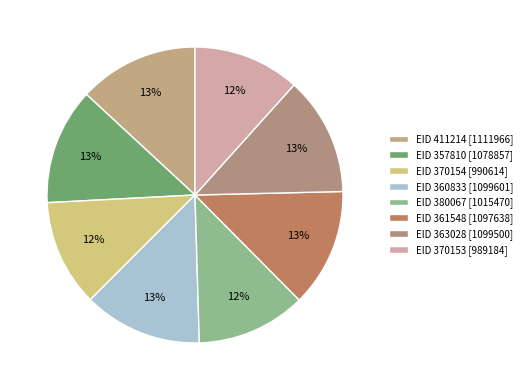

To the nearest percent, what is the average slice percentage?

12%